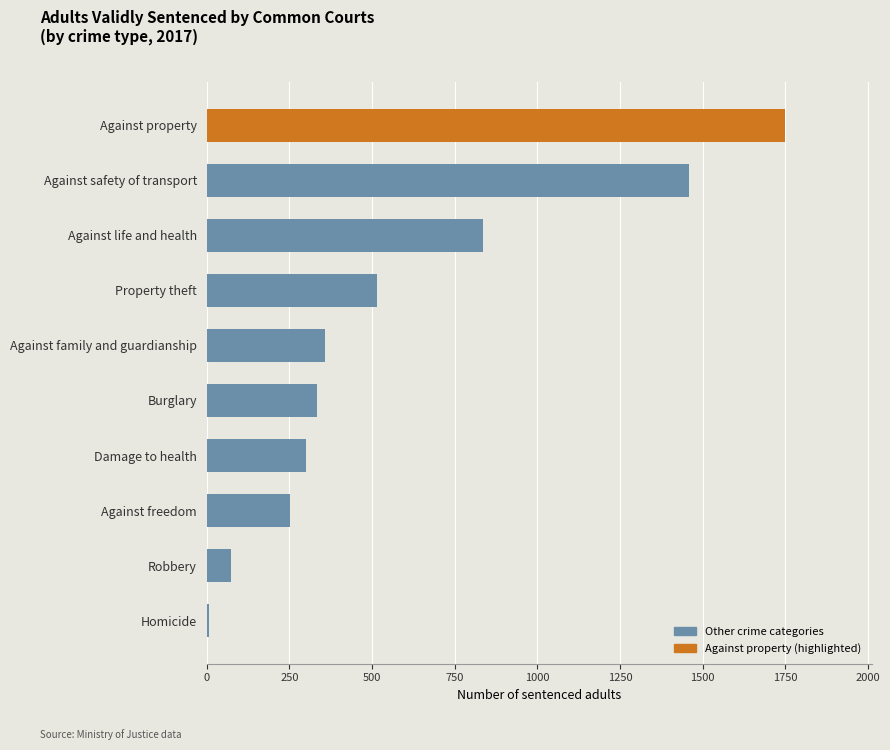

Which has a higher value, Homicide or Against freedom?

Against freedom